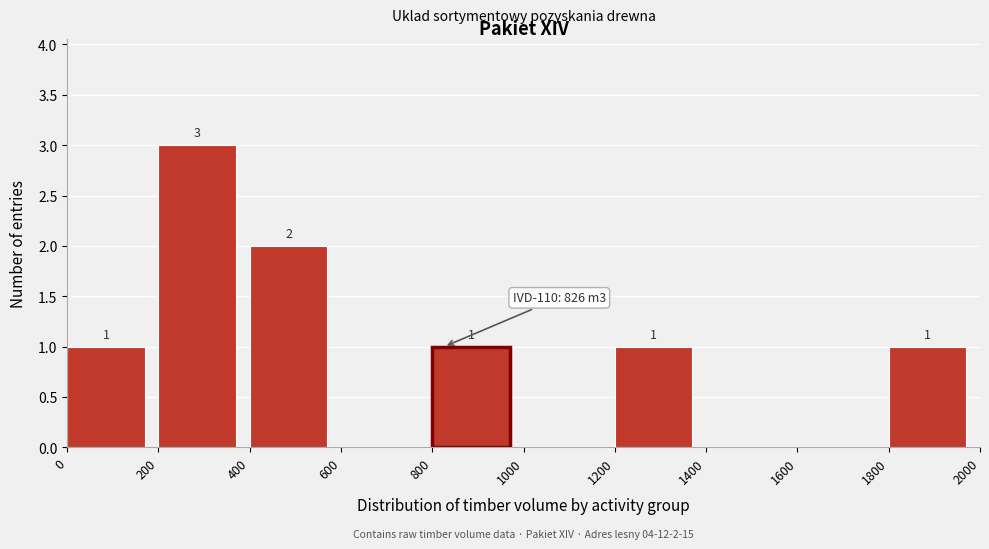

Over which range of the x-axis is the bar tallest?

200 to 400